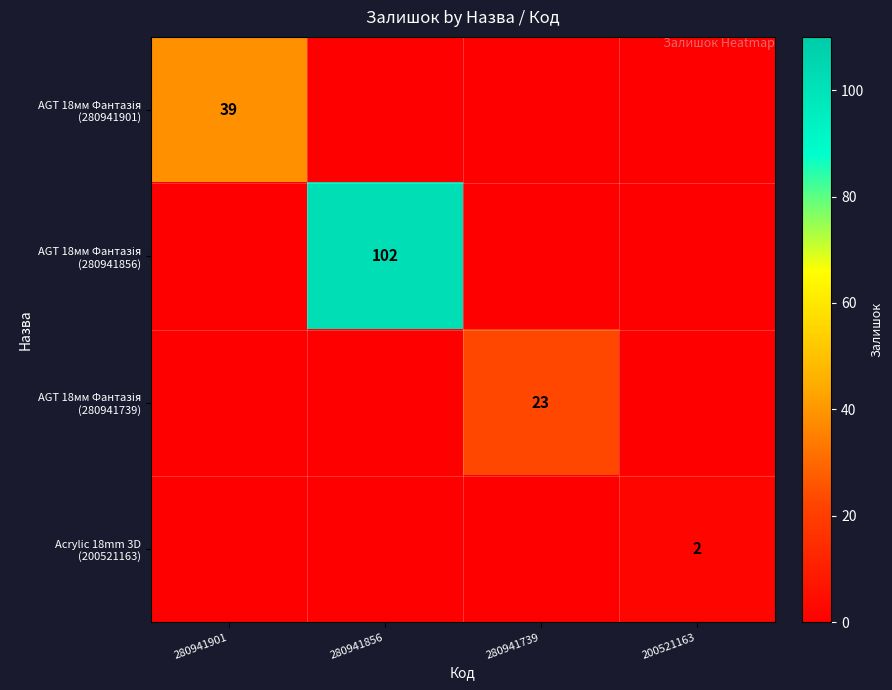

At 280941739, list the series in order from largest to smallest.

AGT 18мм Фантазія (280941739), AGT 18мм Фантазія (280941901), AGT 18мм Фантазія (280941856), Acrylic 18mm 3D (200521163)